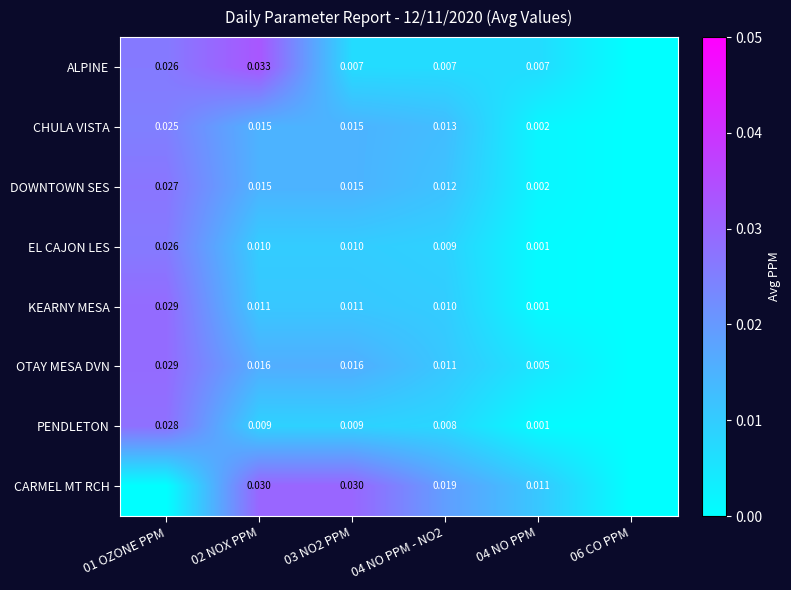

Between 01 OZONE PPM and 04 NO PPM, which is larger?

01 OZONE PPM